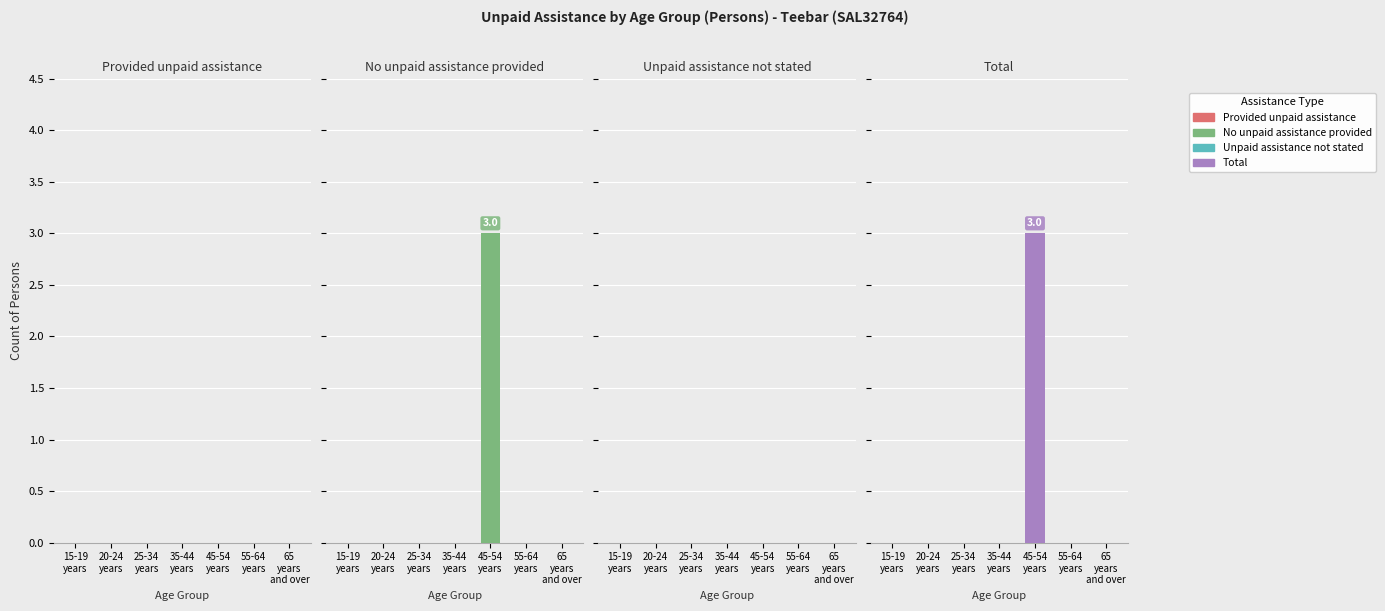

Is it true that Unpaid assistance not stated equals 0 at 45-54
years?

True